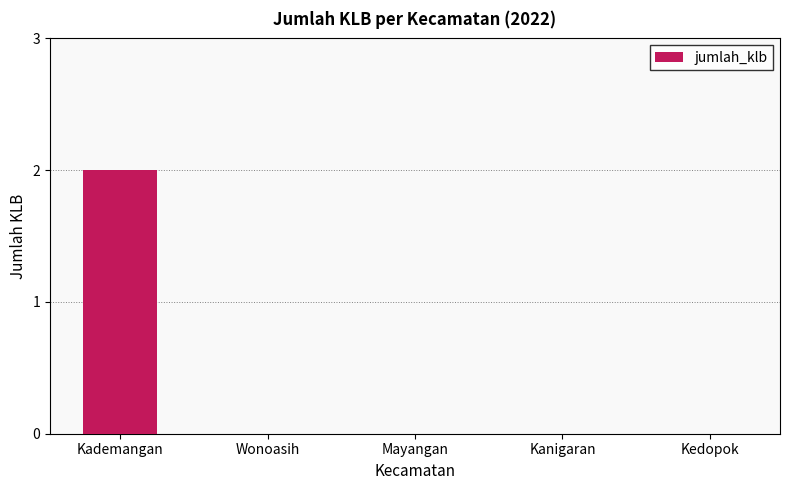

Reading right to left, what are all the values shown in this chart?

0	0	0	0	2